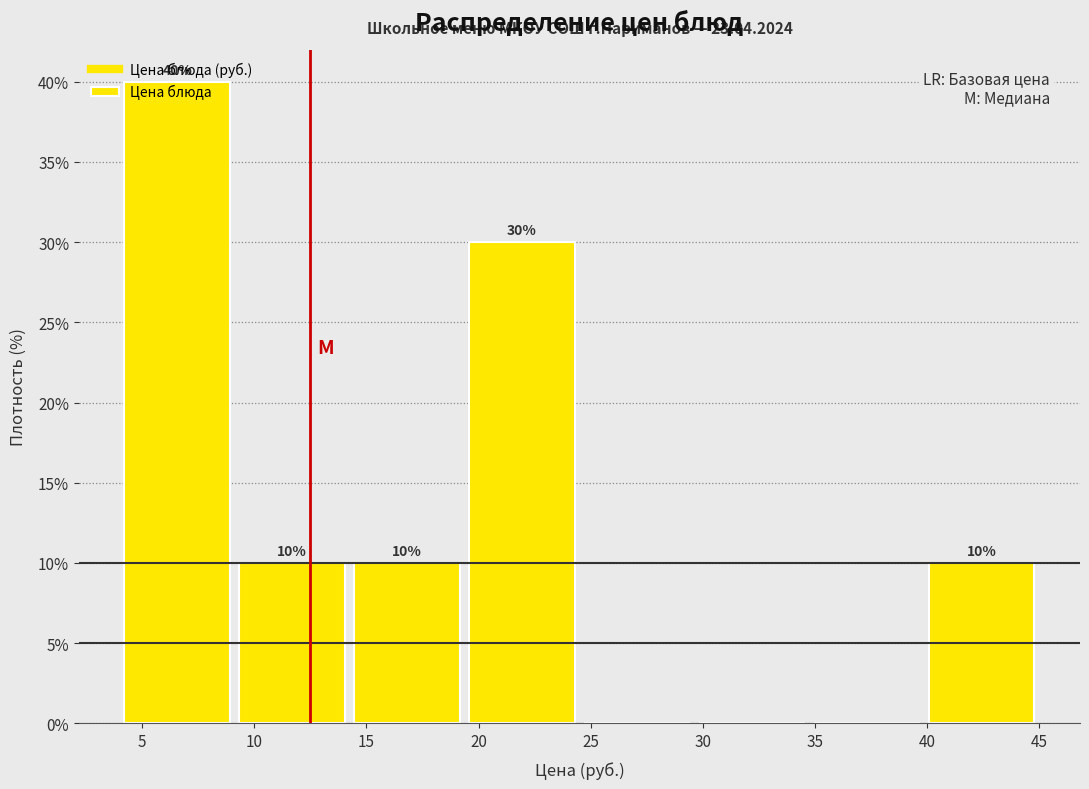

Which range on the x-axis has the tallest bar?

4.0 to 9.0